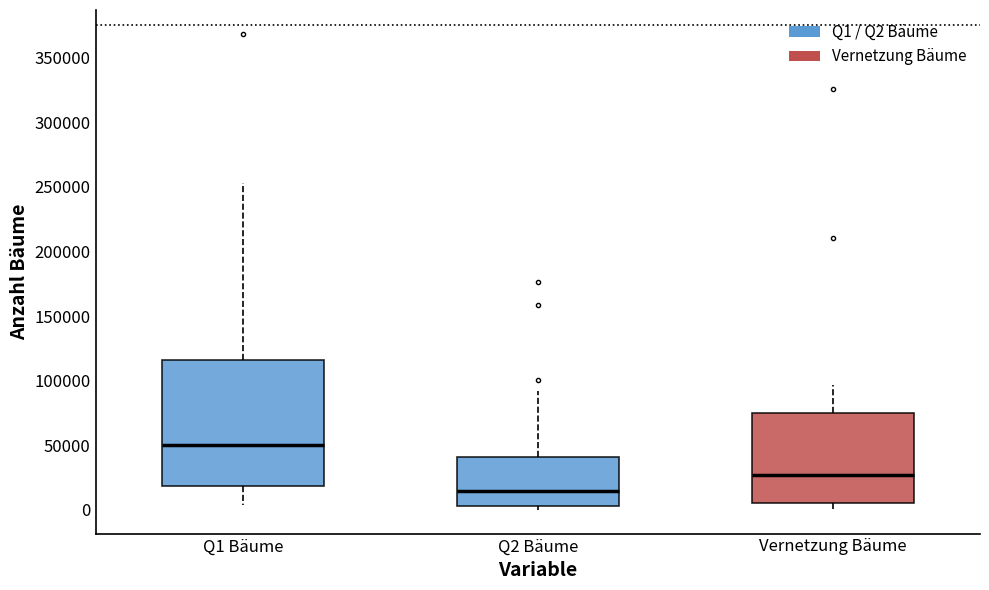

Reading left to right, read every box against the y-axis: the position of its median line, the range the box covers, and the ends of its whiskers. The values are not printed on the chart, so give them approximately, as read against the axis.

Q1 Bäume: median 50000, box 20000 to 115000, whiskers 5000 to 255000
Q2 Bäume: median 15000, box 5000 to 40000, whiskers 0 to 90000
Vernetzung Bäume: median 25000, box 5000 to 75000, whiskers 0 to 95000